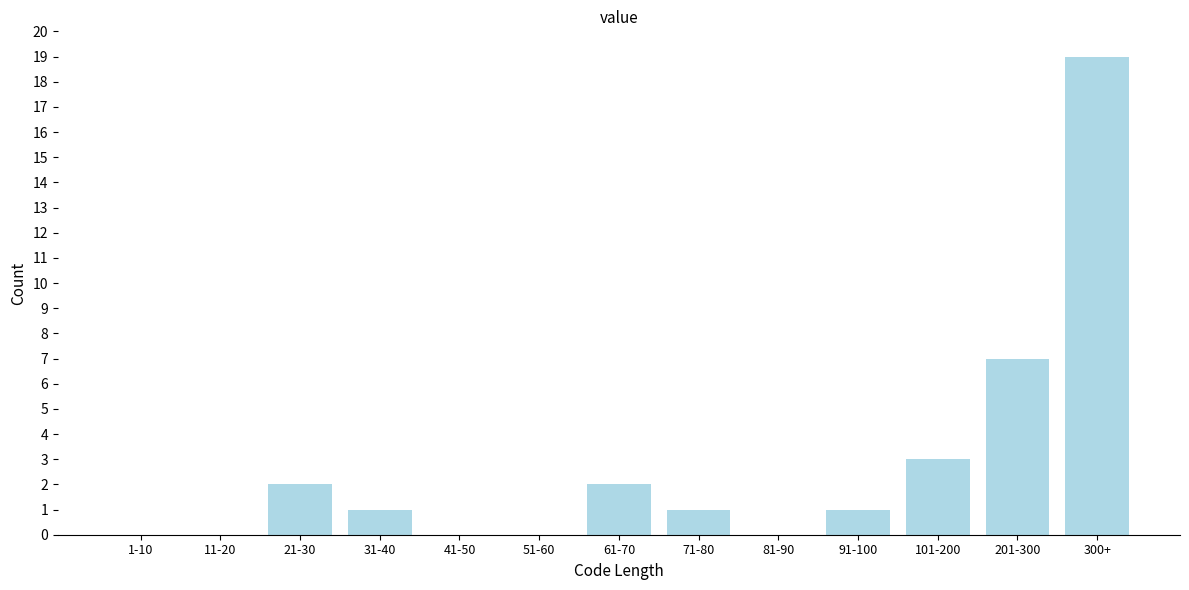

Reading left to right, extract all data points from this chart.

1-10=0	11-20=0	21-30=2	31-40=1	41-50=0	51-60=0	61-70=2	71-80=1	81-90=0	91-100=1	101-200=3	201-300=7	300+=19